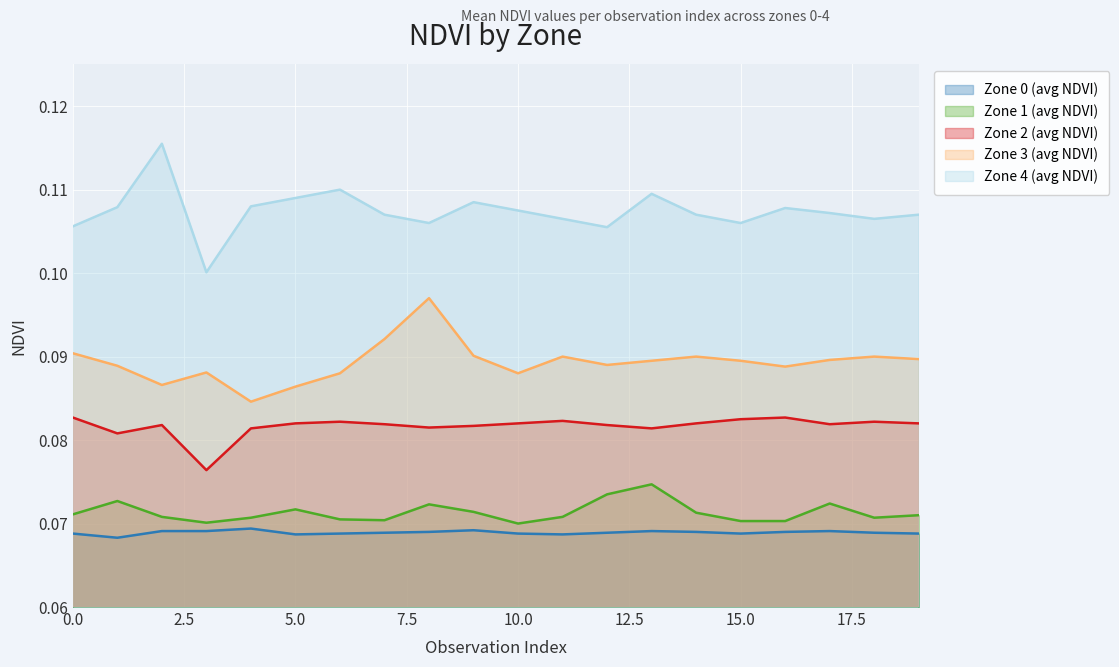

Where is Zone 1 (avg NDVI) nearest to the value 0?

10